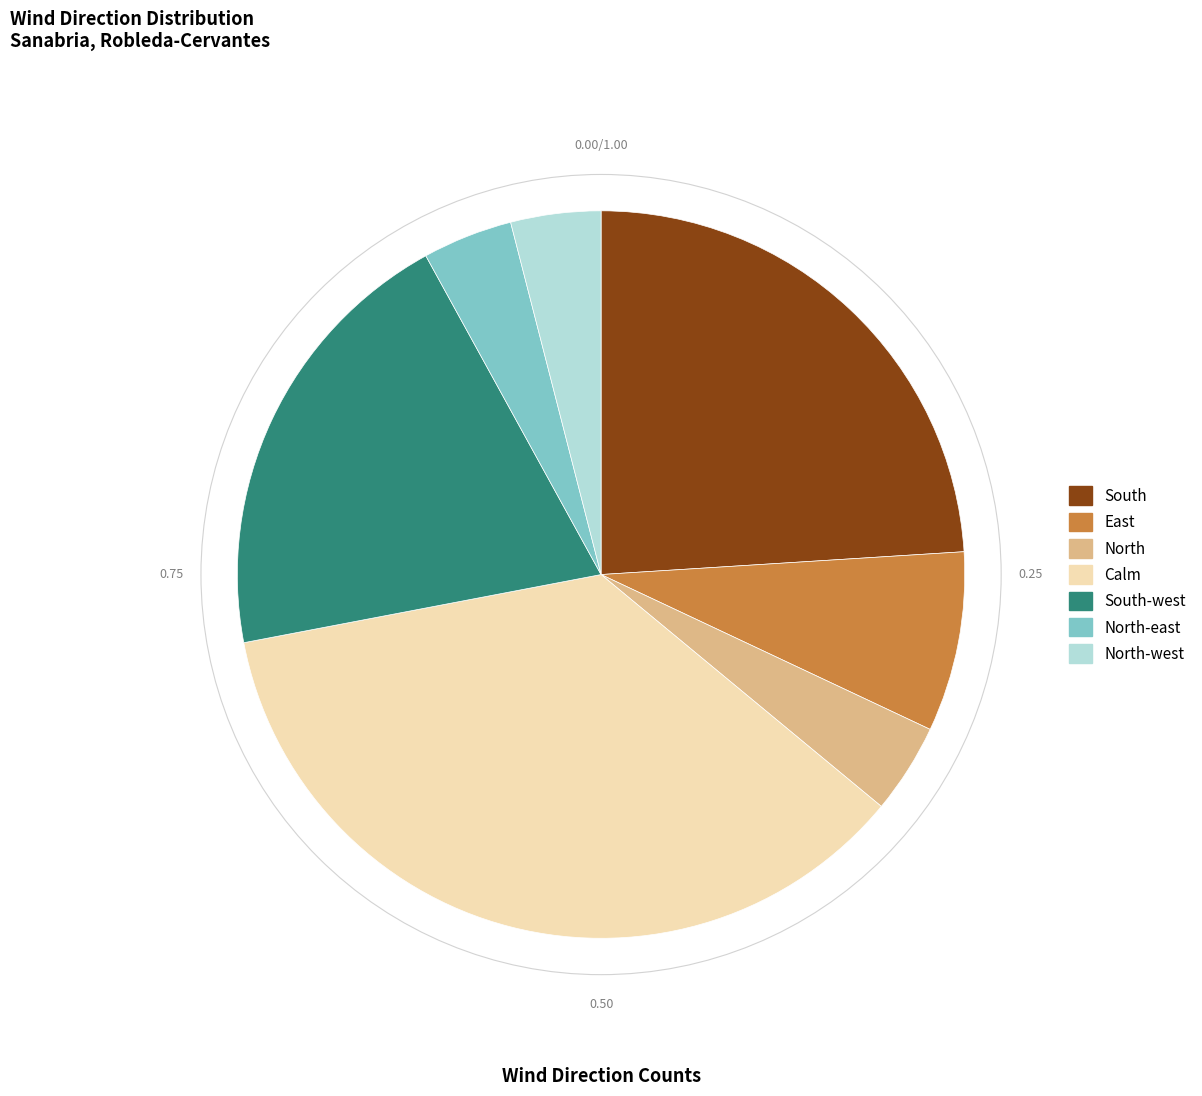

Is there a majority slice in this chart?

No